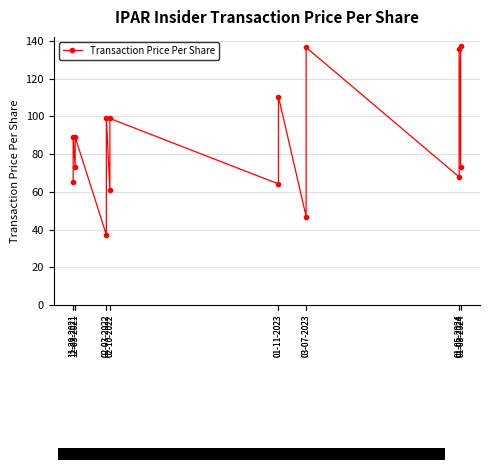

What is the sum of the values at 12-03-2021 and 01-08-2024?

146.2